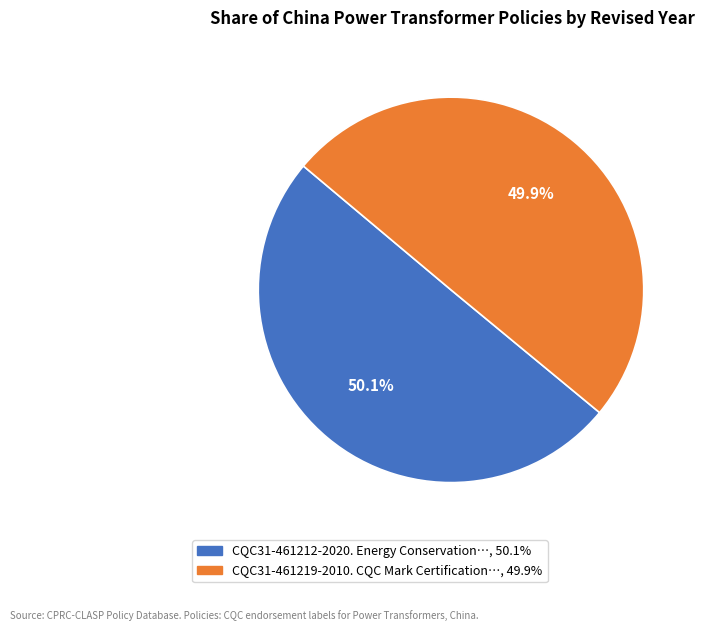

Does any single category account for the majority?

Yes